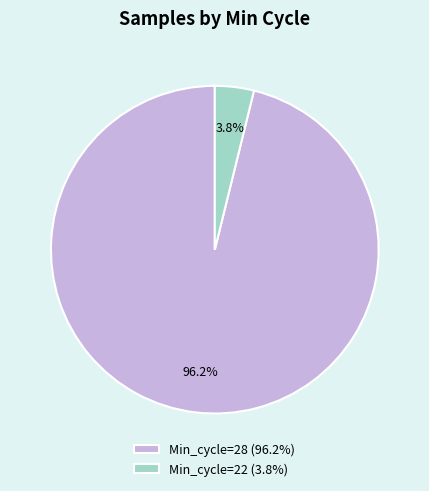

Between Min_cycle=28 (96.2%) and Min_cycle=22 (3.8%), which is larger?

Min_cycle=28 (96.2%)